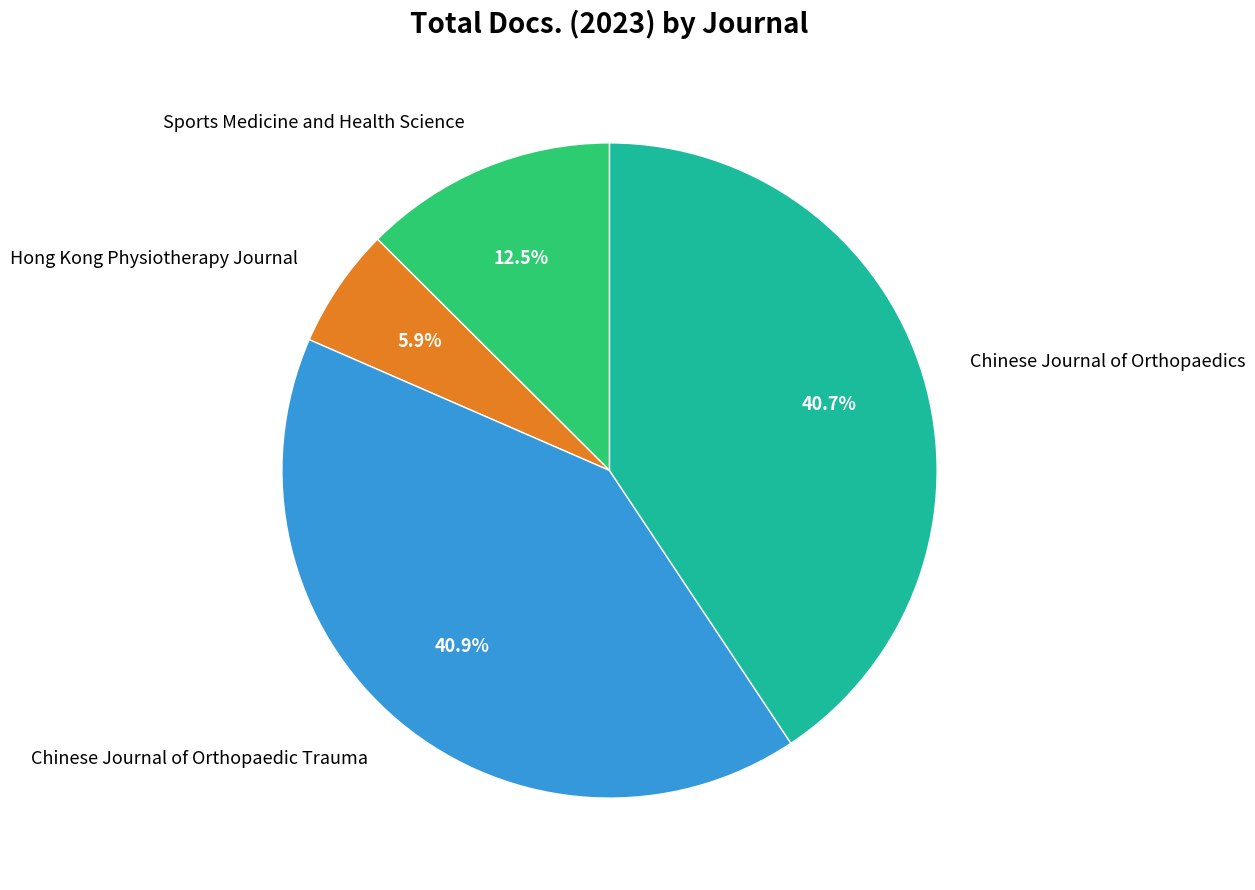

To the nearest percent, what portion does Chinese Journal of Orthopaedic Trauma represent?

41%